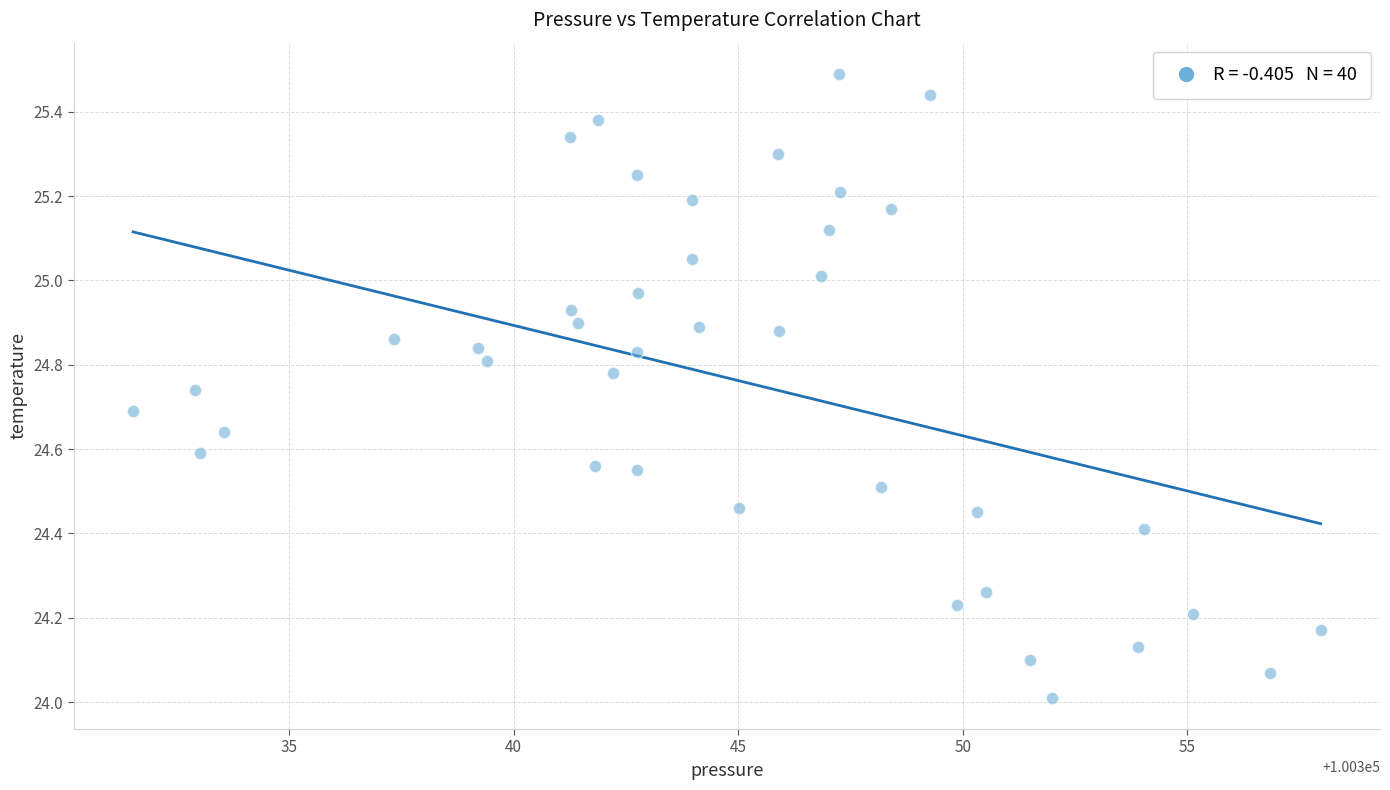

What is the range of Y values (max minus min)?

1.5